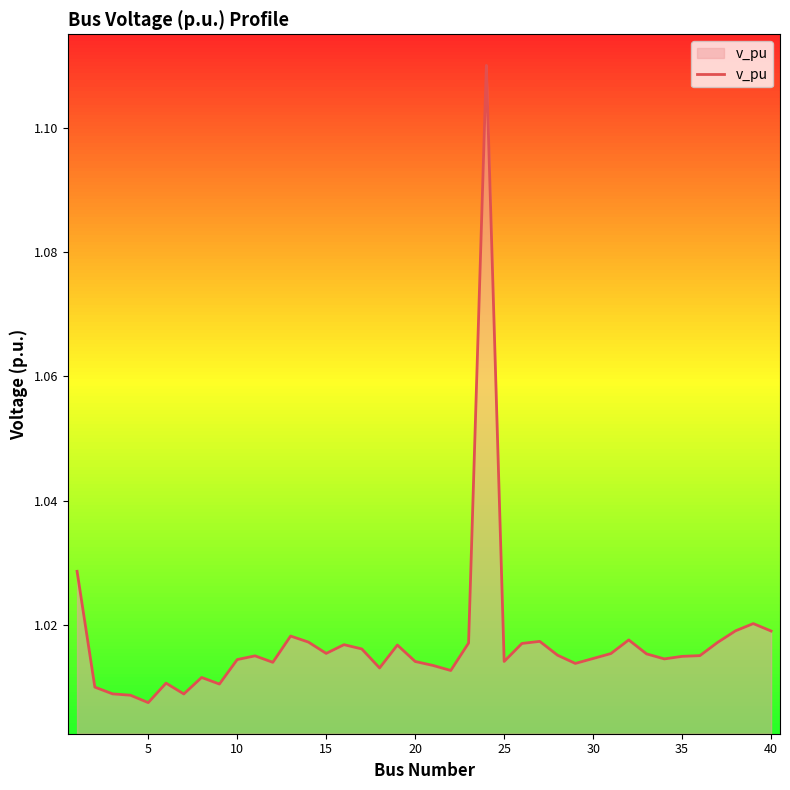

How many lines are shown in the chart?

1